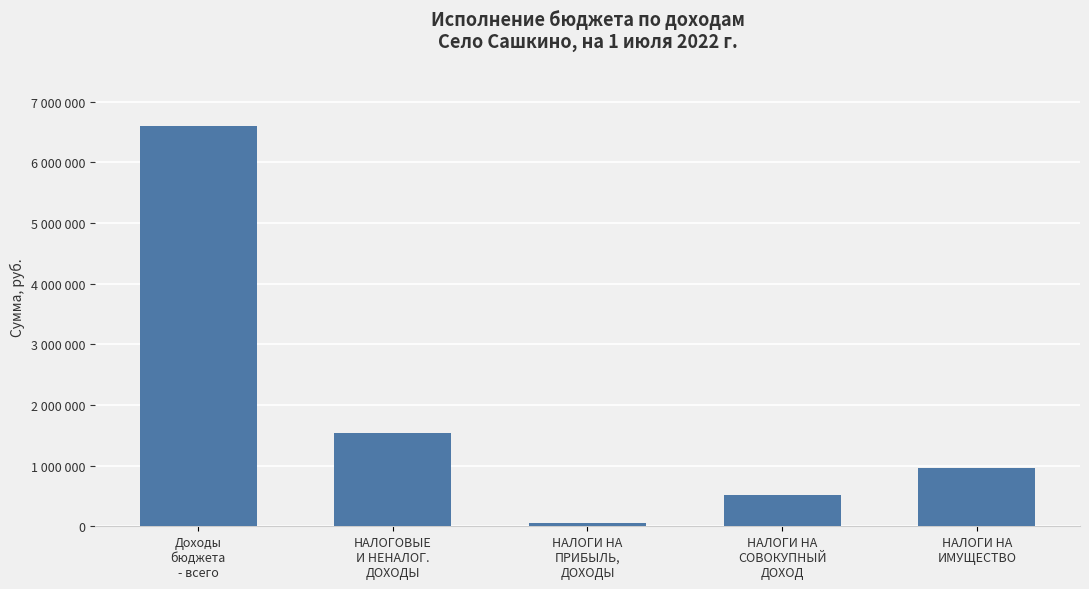

What is the smallest value displayed?

56000.0